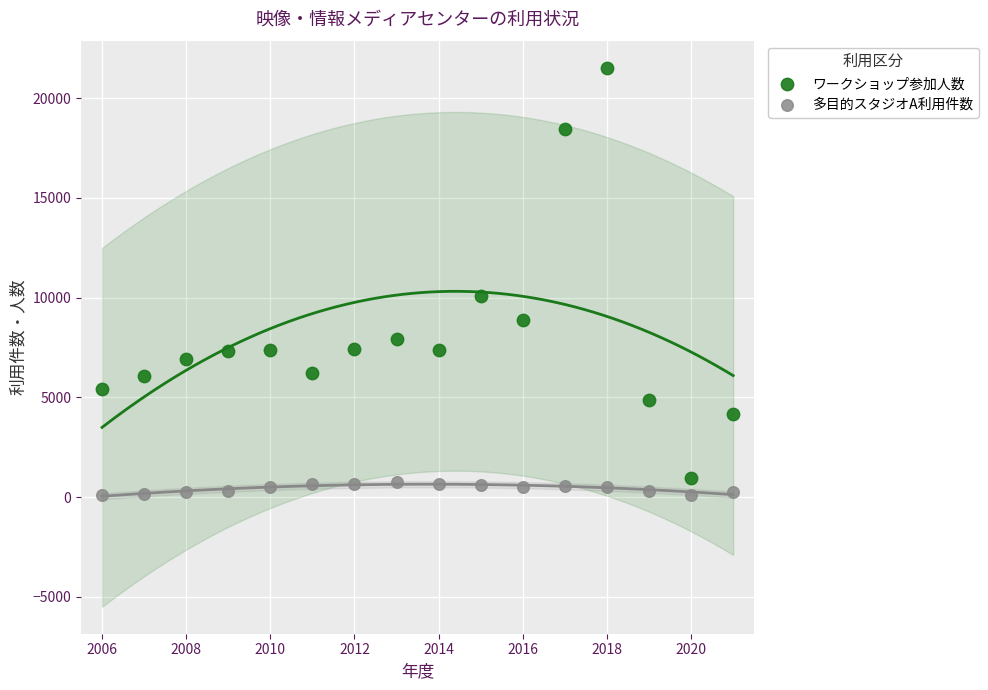

Across all data points, what is the range of X values (max minus min)?

15